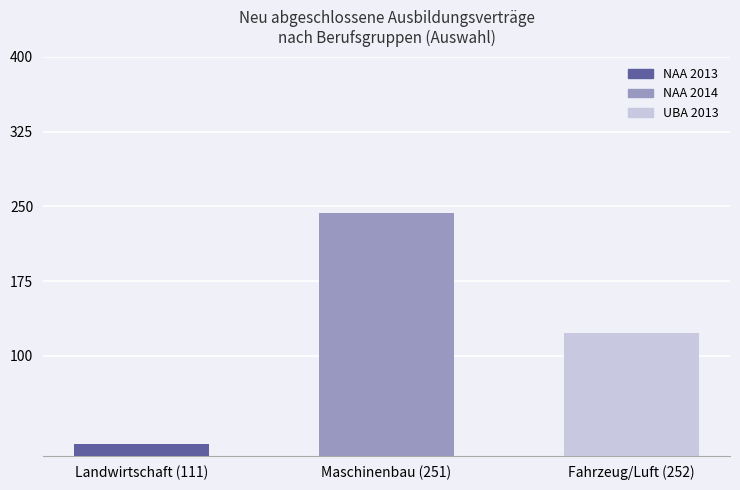

Which series has the largest range (max minus min)?

NAA 2014